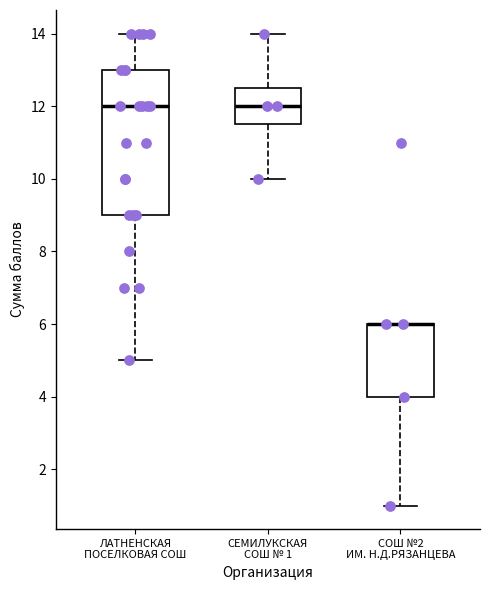

Where does the lower whisker of the box for ЛАТНЕНСКАЯ ПОСЕЛКОВАЯ СОШ end on the y-axis? The values are not printed on the chart, so give them approximately, as read against the axis.

5.0